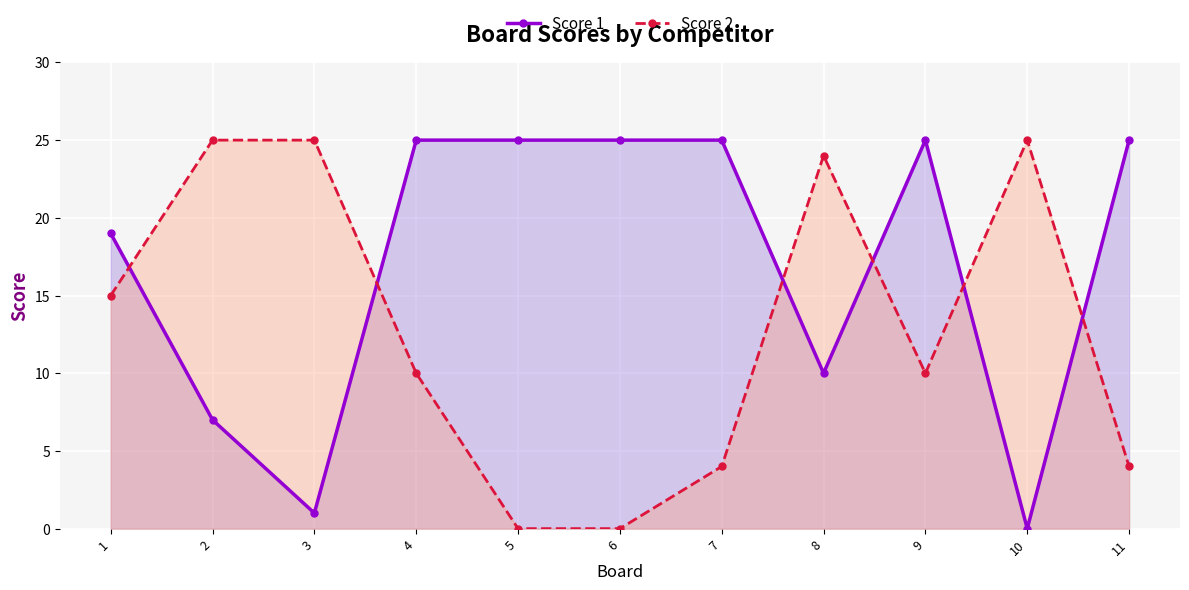

At which category does Score 2 reach its first local peak?

8